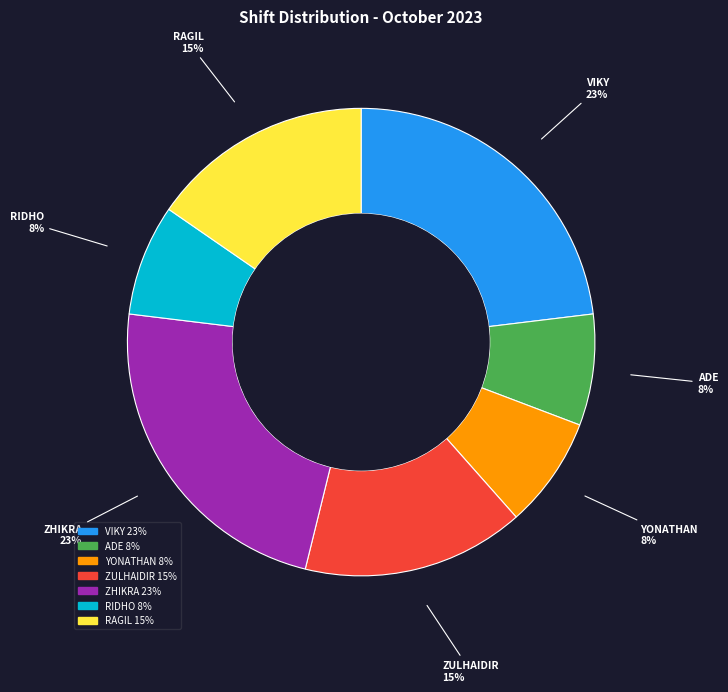

Is there a majority slice in this chart?

No